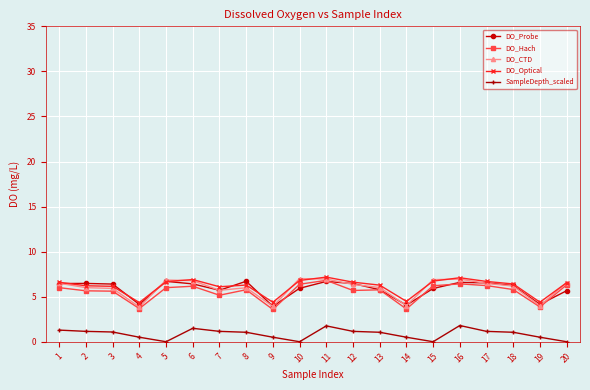

What is the difference between the SampleDepth_scaled values at 2 and 3?

0.1